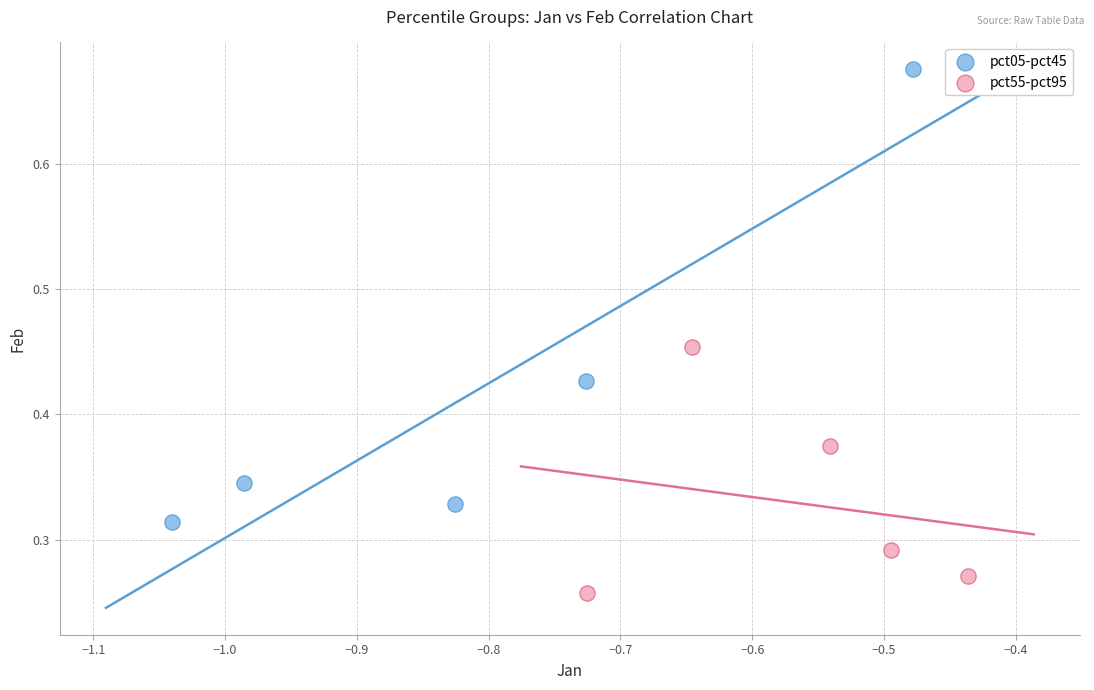

Which series has the largest Y range (max minus min)?

pct05-pct45